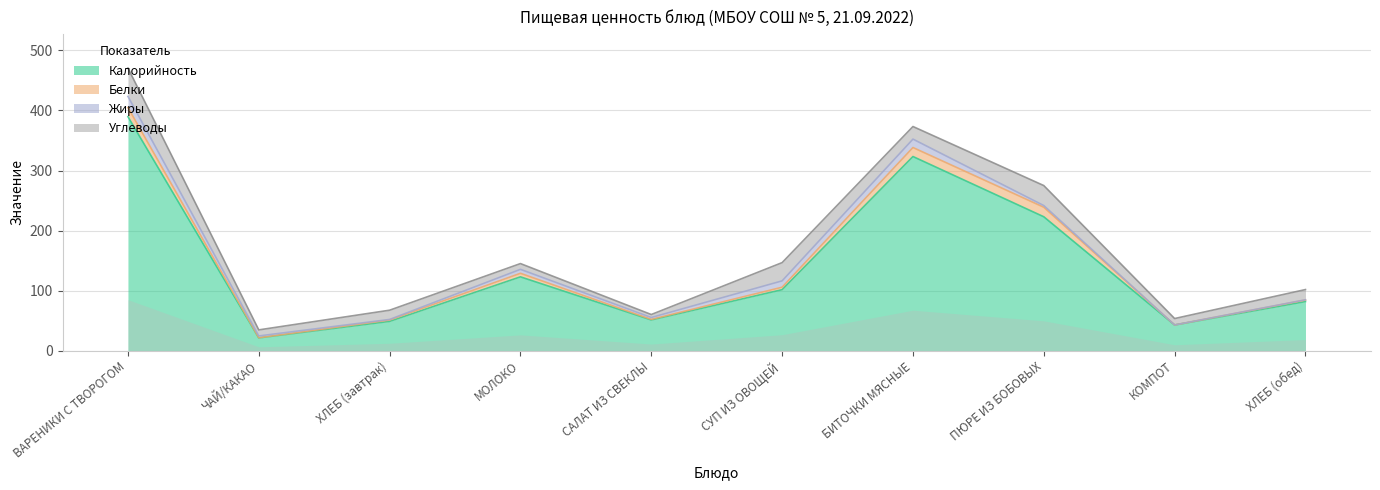

How many lines are shown in the chart?

4